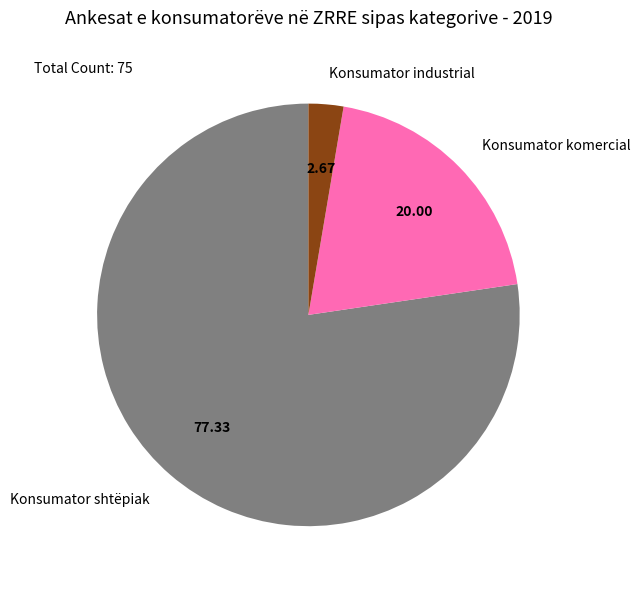

How many slices are in this pie chart?

3